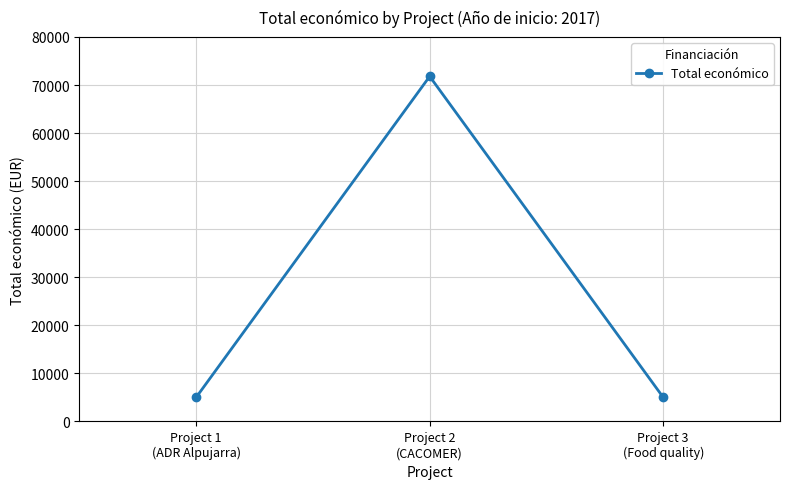

How many data points does each series have?

3